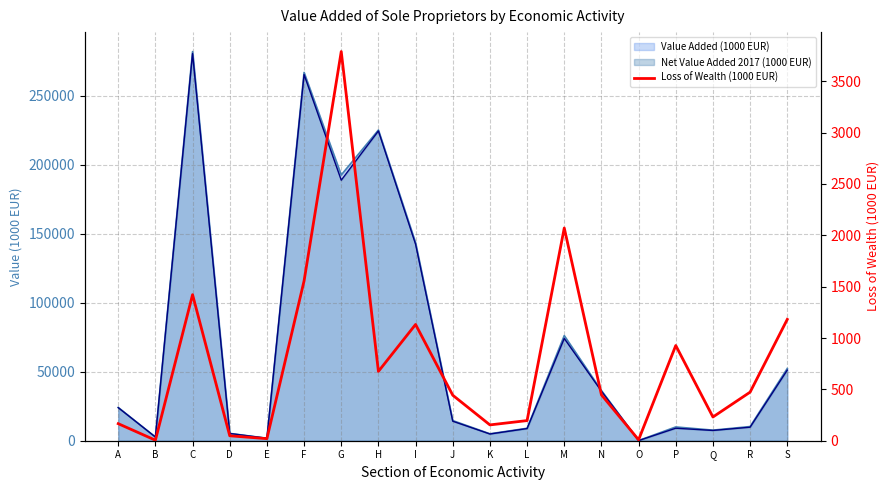

Where is the first local minimum?

B